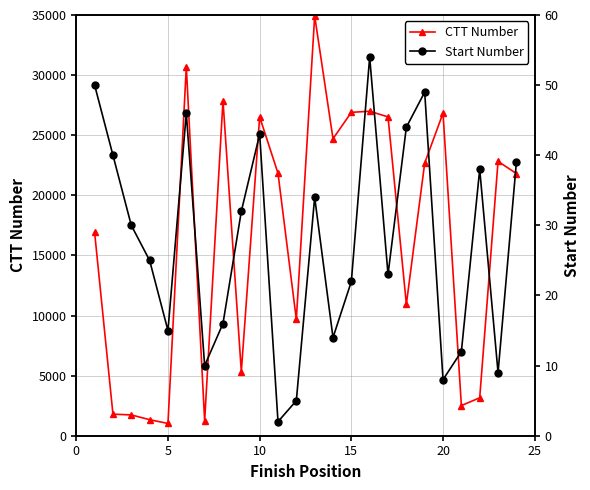

True or false: CTT Number has more than 2 interior local peaks.

True